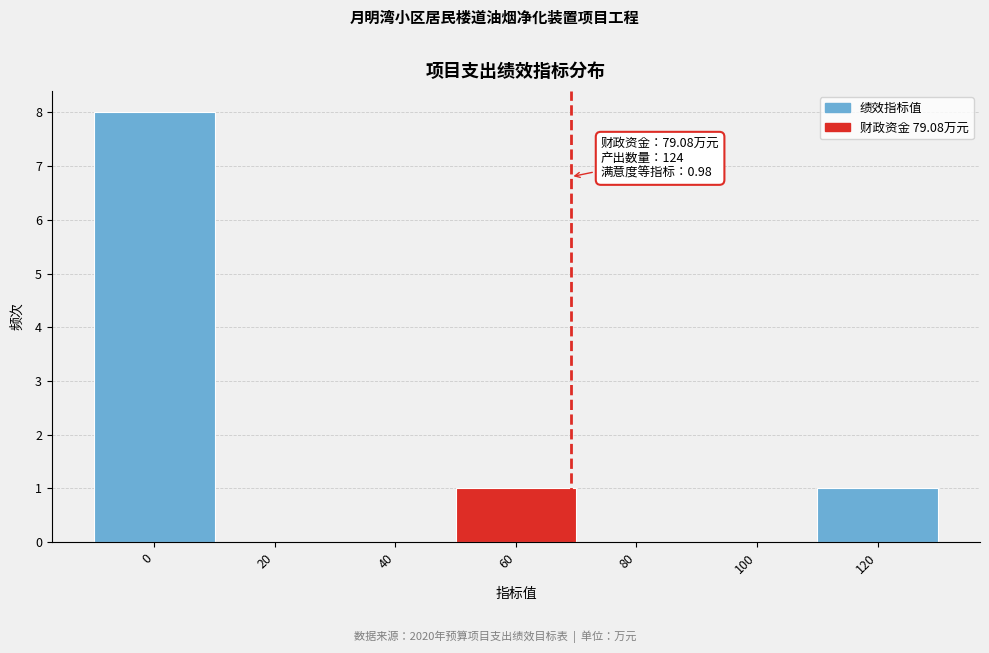

Reading left to right, extract all data points from this chart.

0=8	20=0	40=0	60=1	80=0	100=0	120=1